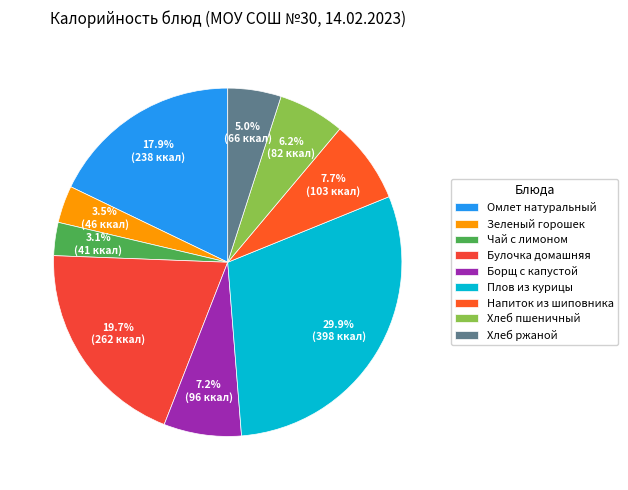

Rank the categories by value from lowest to highest.

Чай с лимоном, Зеленый горошек, Хлеб ржаной, Хлеб пшеничный, Борщ с капустой, Напиток из шиповника, Омлет натуральный, Булочка домашняя, Плов из курицы